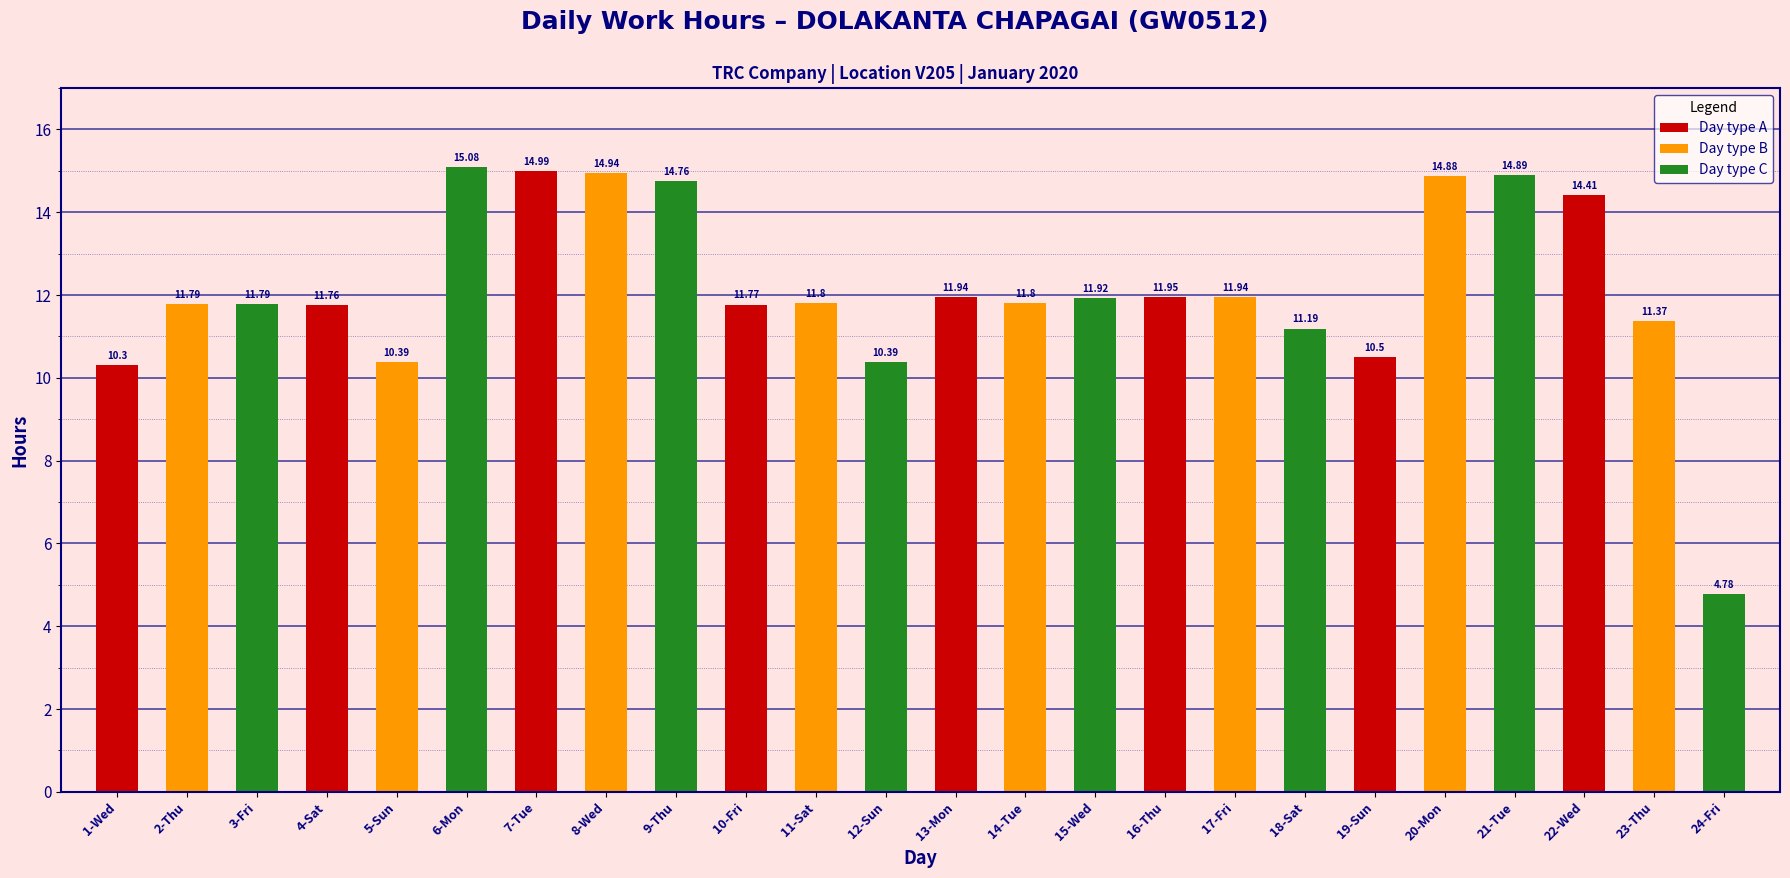

How many categories are shown in the chart?

24